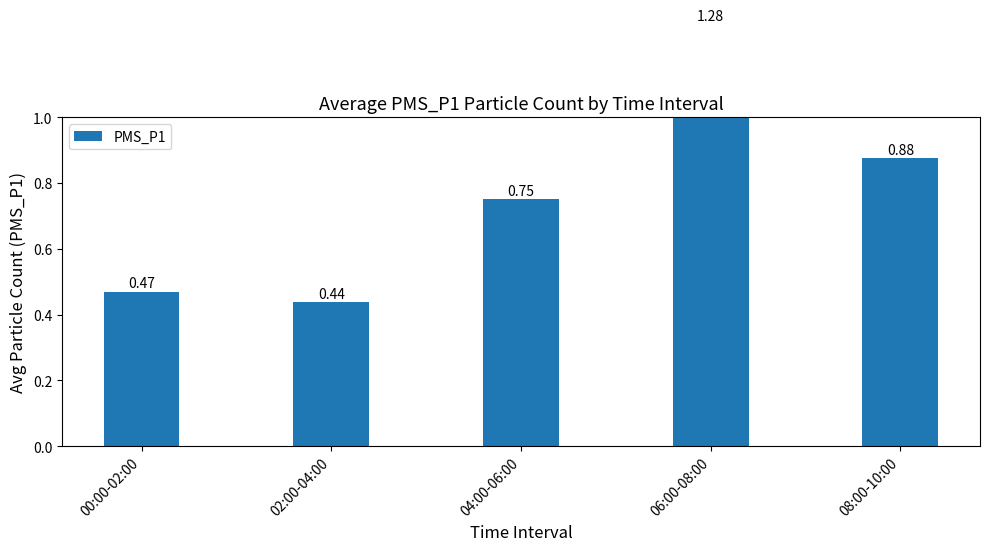

Rank the categories by value from highest to lowest.

06:00-08:00, 08:00-10:00, 04:00-06:00, 00:00-02:00, 02:00-04:00